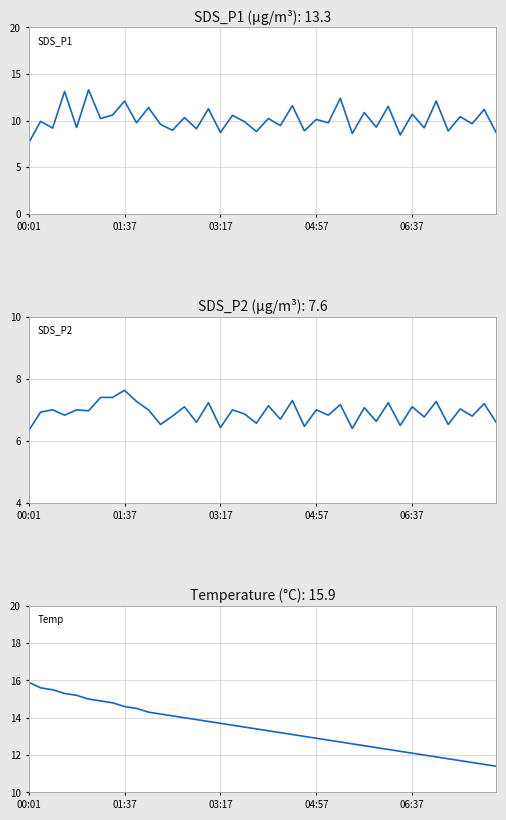

What is the value of the SDS_P1 point at the 20th from the left?

8.8